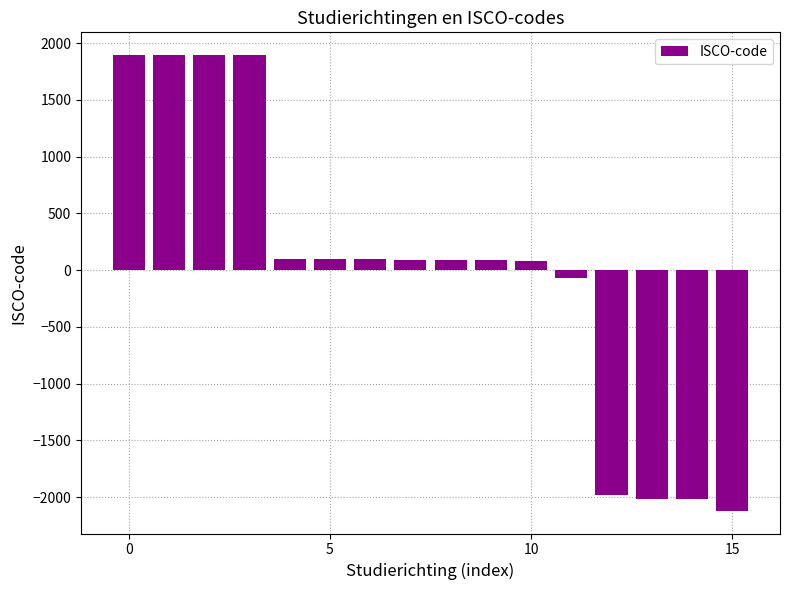

How many data points are above 89?

8